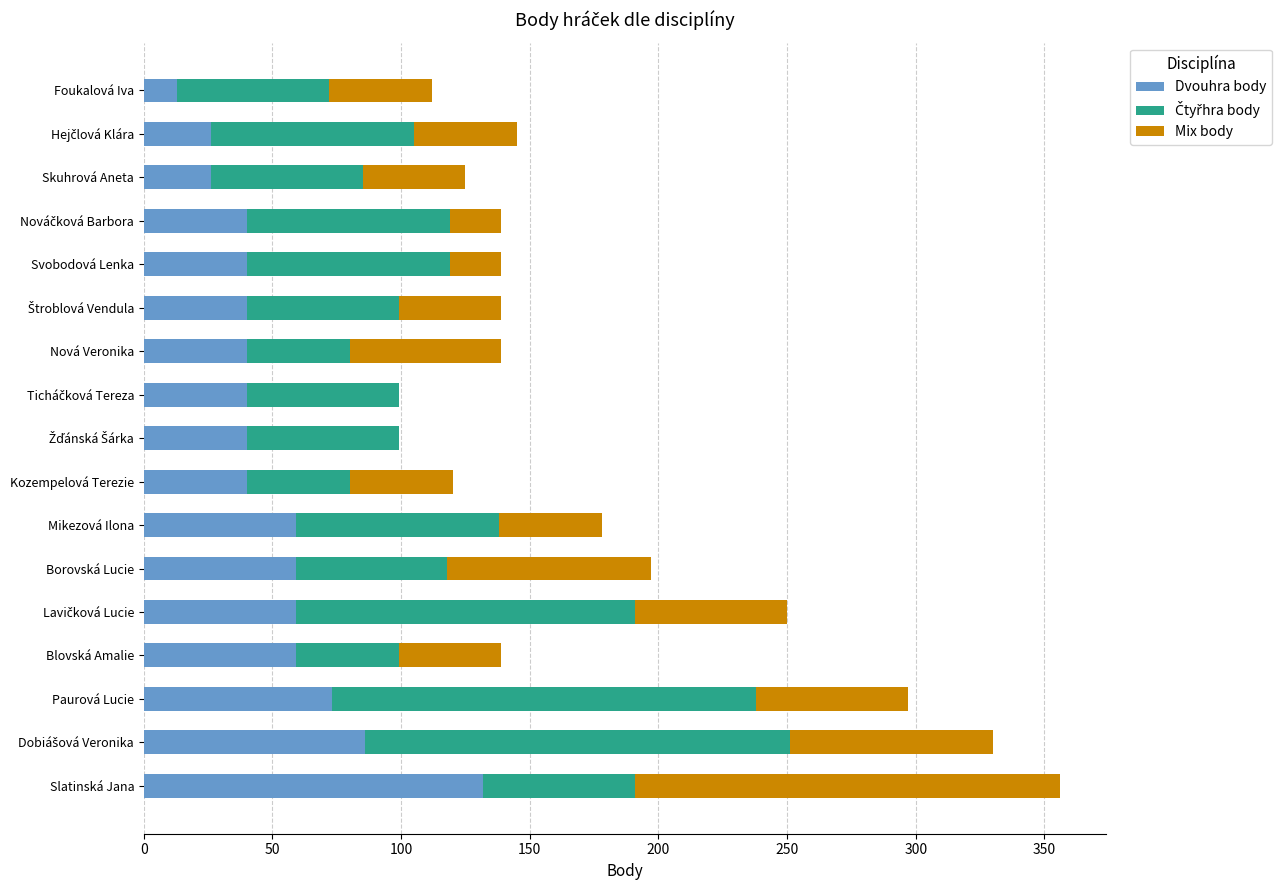

What is the total value across all series at Skuhrová Aneta?

125